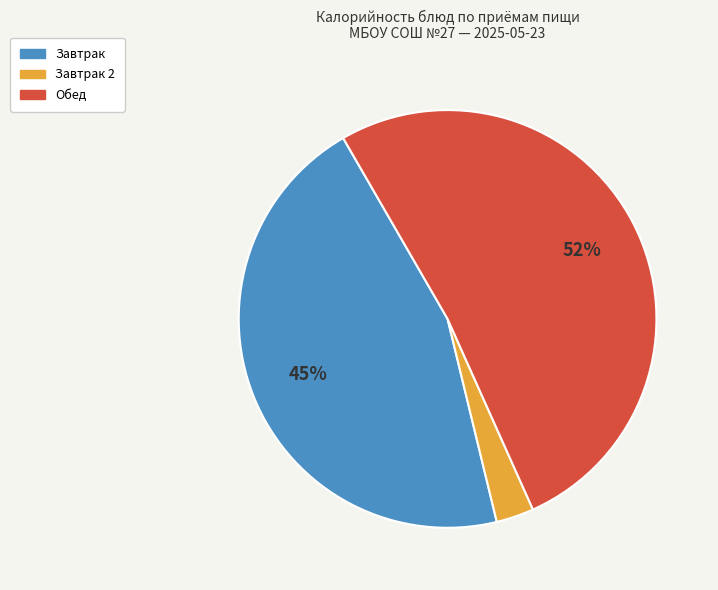

To the nearest percent, what is the difference between the largest and smallest slice percentages?

49%